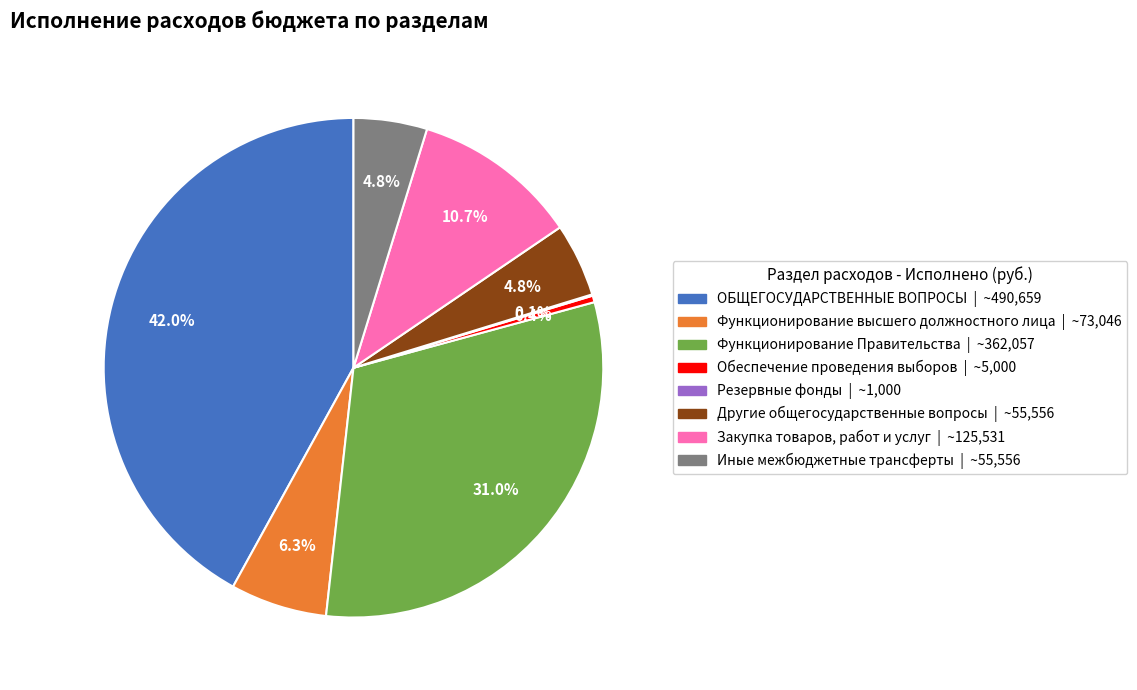

Is Закупка товаров, работ и услуг the majority of the pie?

No